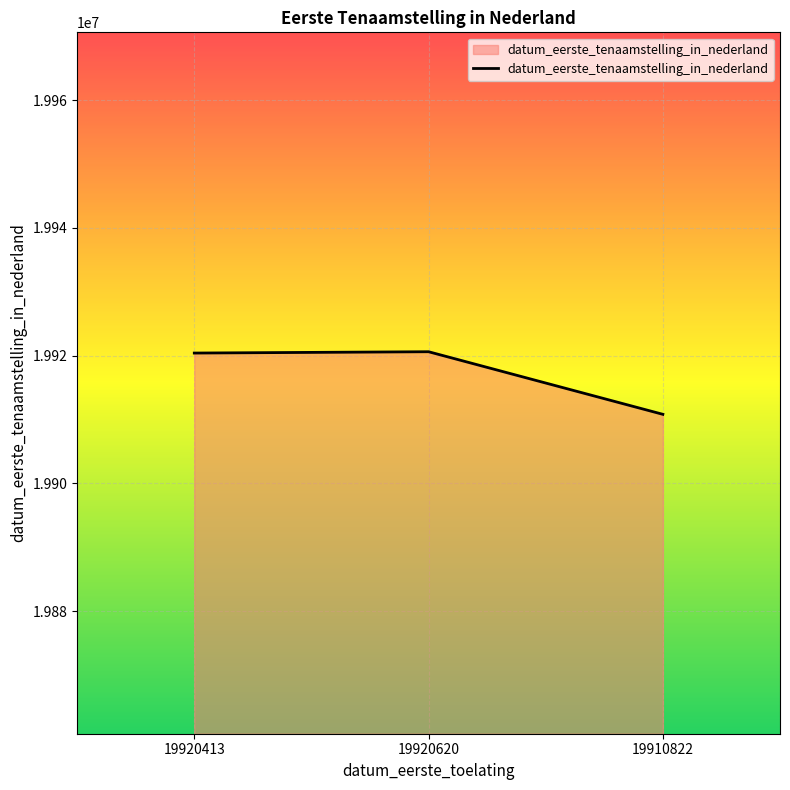

Does the chart have visible grid lines?

Yes